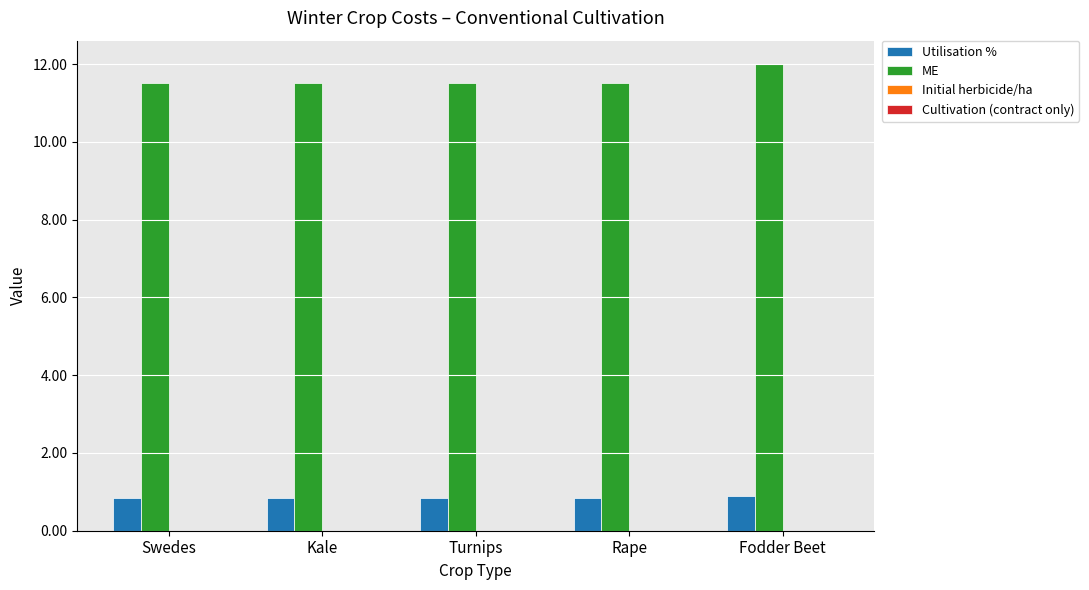

Which series has the largest total across all categories?

ME